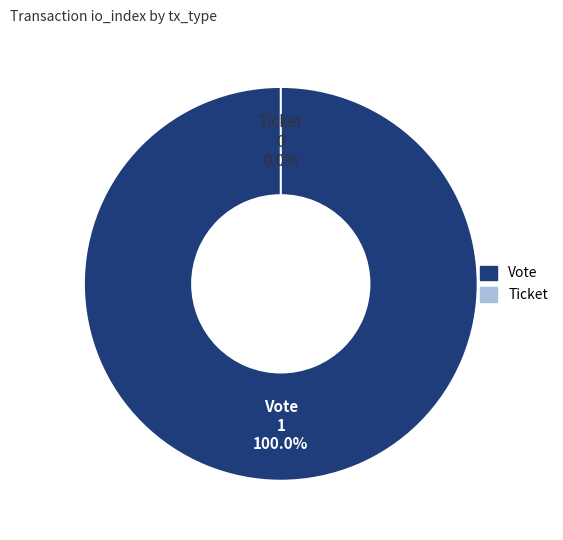

How many slices are in this pie chart?

2